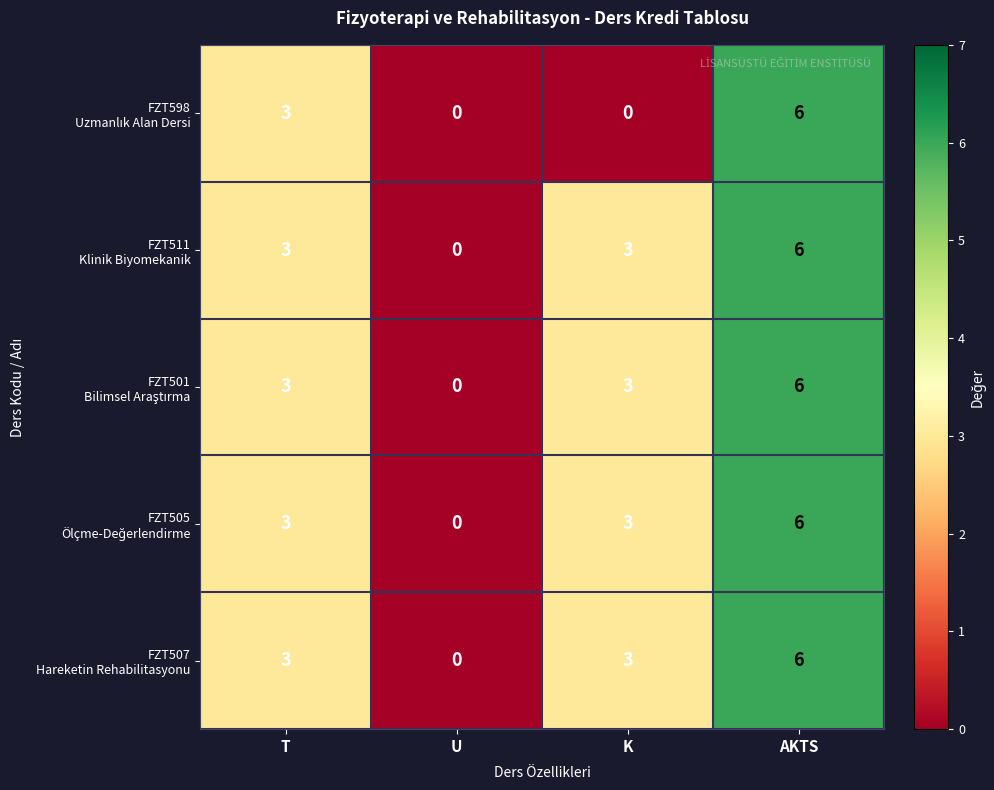

Which label corresponds to the largest value in the chart?

AKTS